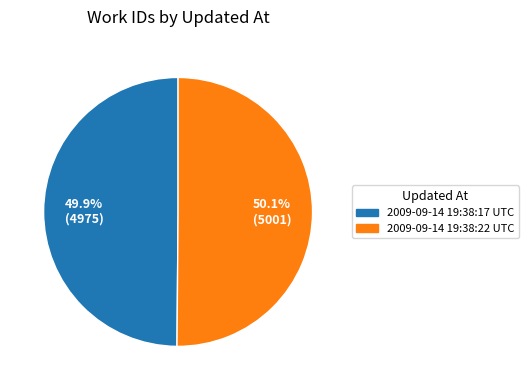

What percentage is the 2009-09-14 19:38:17 UTC slice, to the nearest percent?

50%